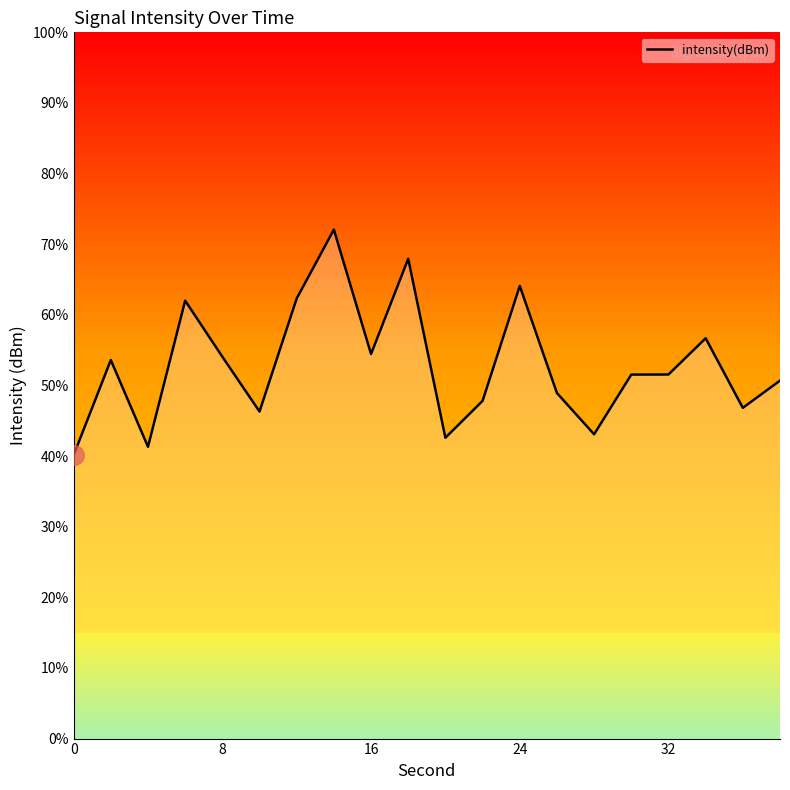

Reading right to left, transcribe all the data shown in this chart.

-132.4	-133.0	-131.5	-132.3	-132.3	-133.5	-132.7	-130.4	-132.8	-133.6	-129.8	-131.8	-129.2	-130.7	-133.1	-131.9	-130.7	-133.8	-132.0	-134.0